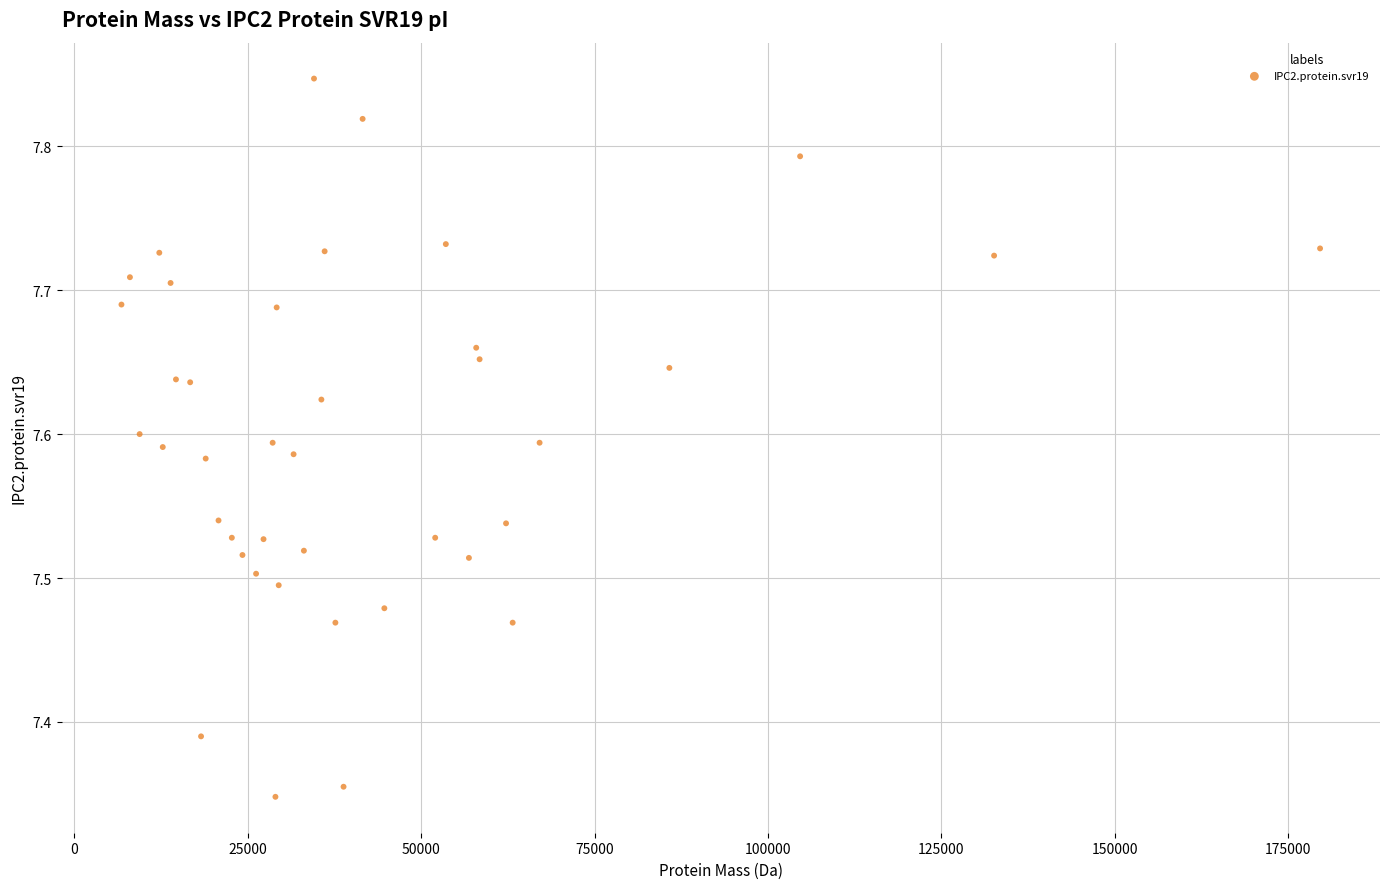

What is the range of X values (max minus min)?

172839.0